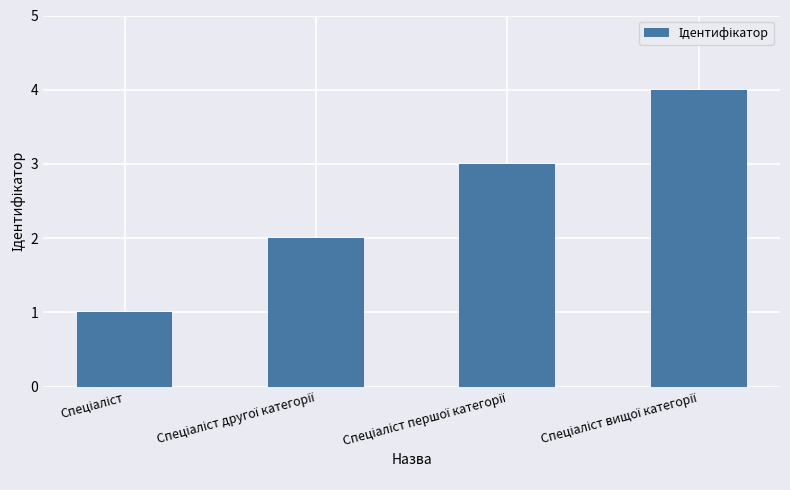

What is the greatest value displayed?

4